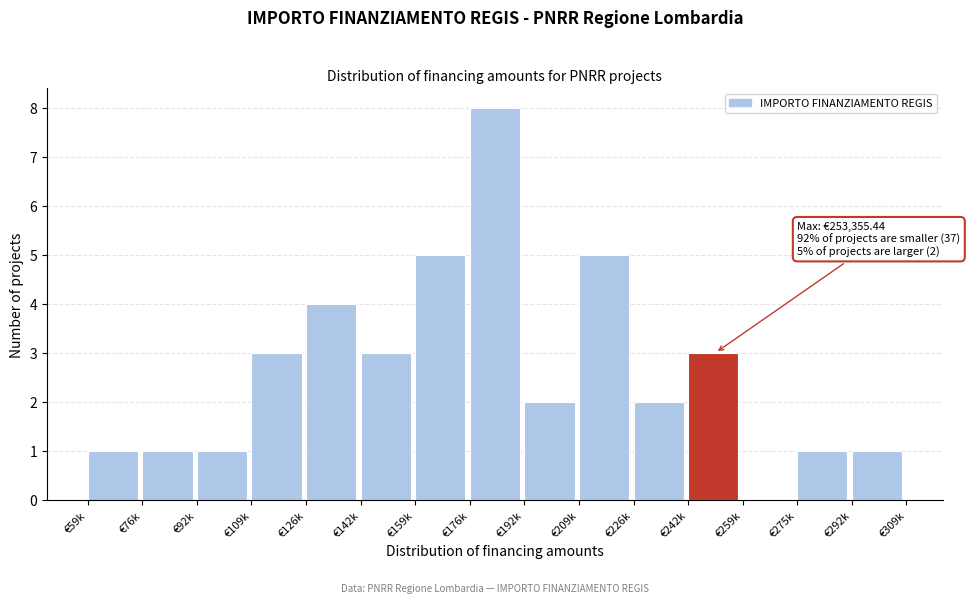

Reading right to left, what are all the values shown in this chart?

€292k=1	€275k=1	€259k=0	€242k=3	€226k=2	€209k=5	€192k=2	€176k=8	€159k=5	€142k=3	€126k=4	€109k=3	€92k=1	€76k=1	€59k=1